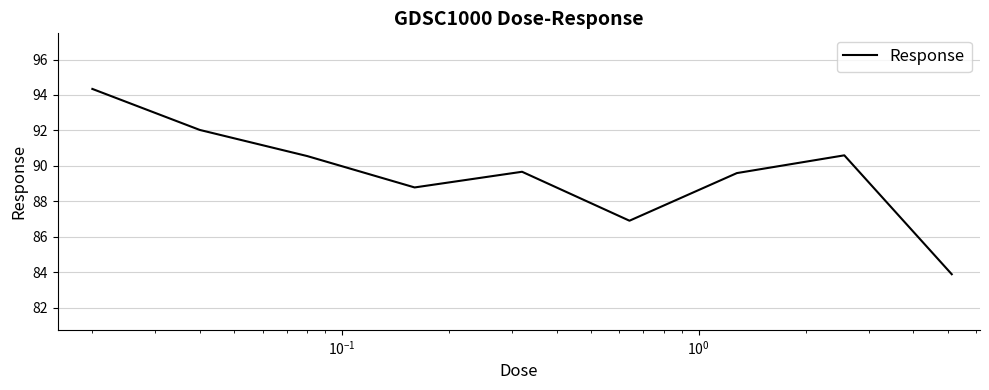

What is the smallest value displayed?

83.9